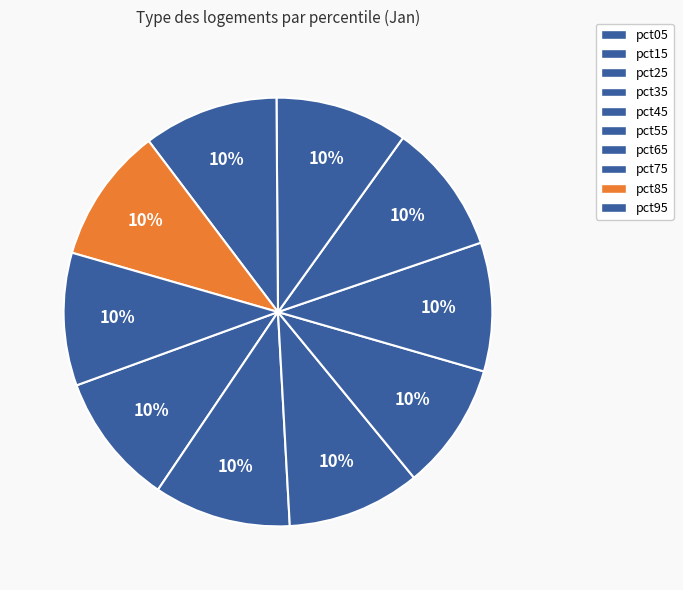

How many slices are in this pie chart?

10